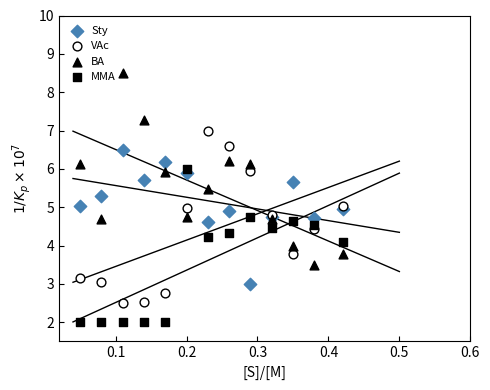

Which series contains the highest Y value?

BA